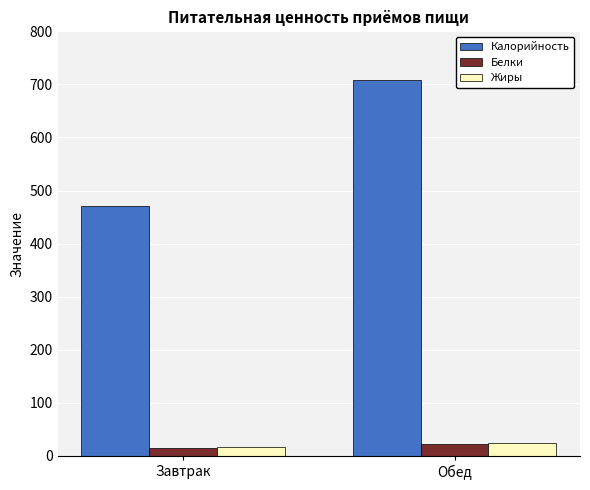

What is the difference between the maximum and minimum values in the Белки series?

7.7